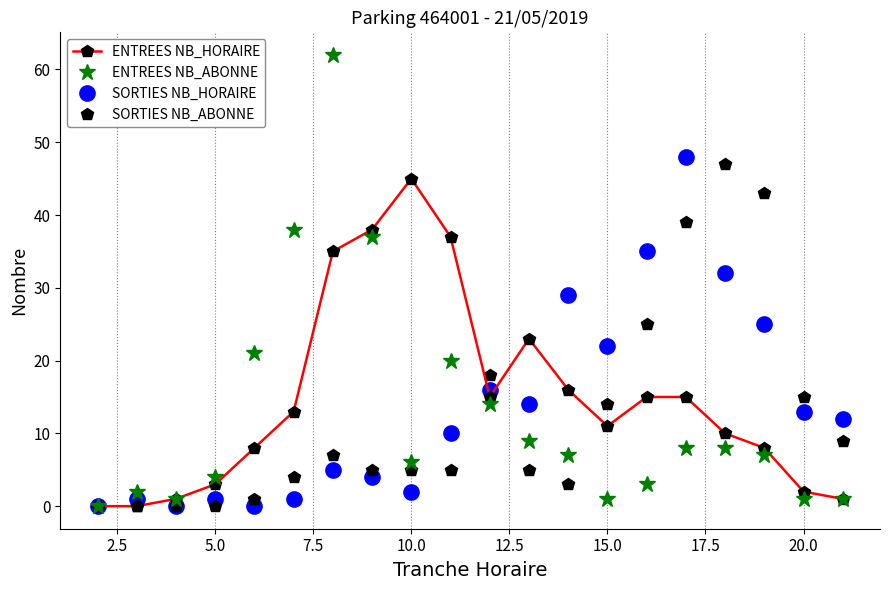

True or false: ENTREES NB_HORAIRE has more than 1 points higher than both neighbors.

True